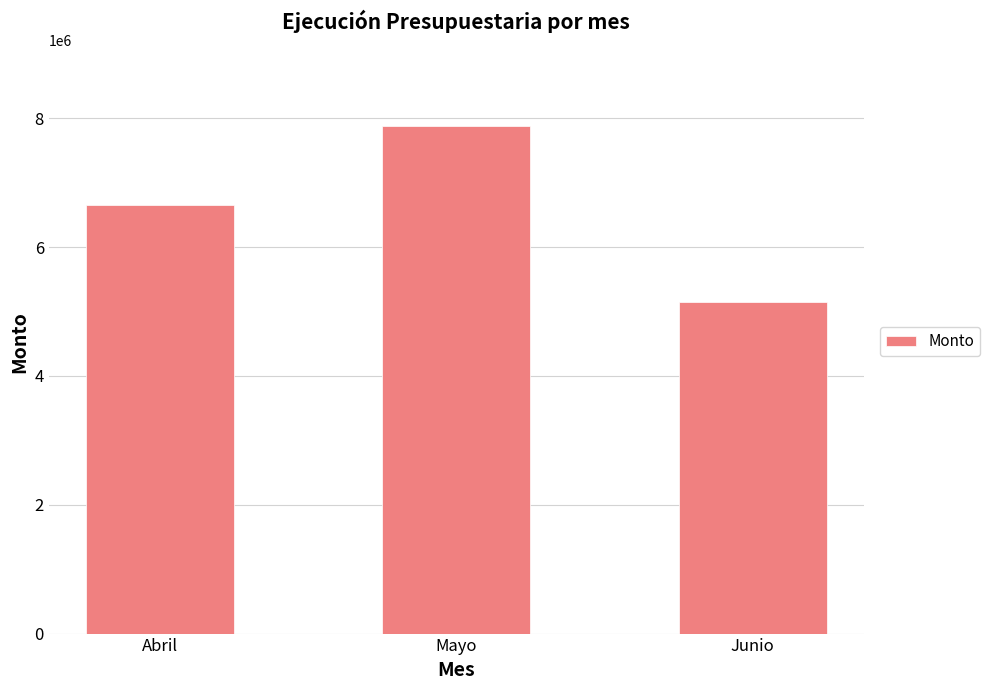

Approximately how many times larger is the value at Abril compared to Junio?

1.3